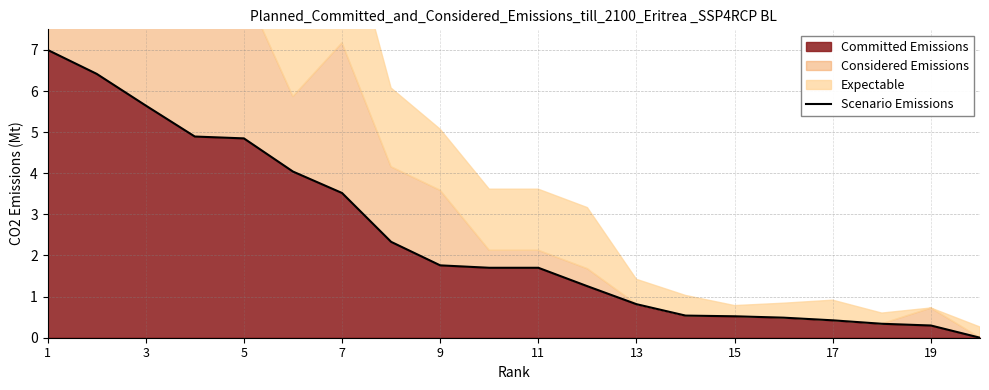

How many values are below 1?

8